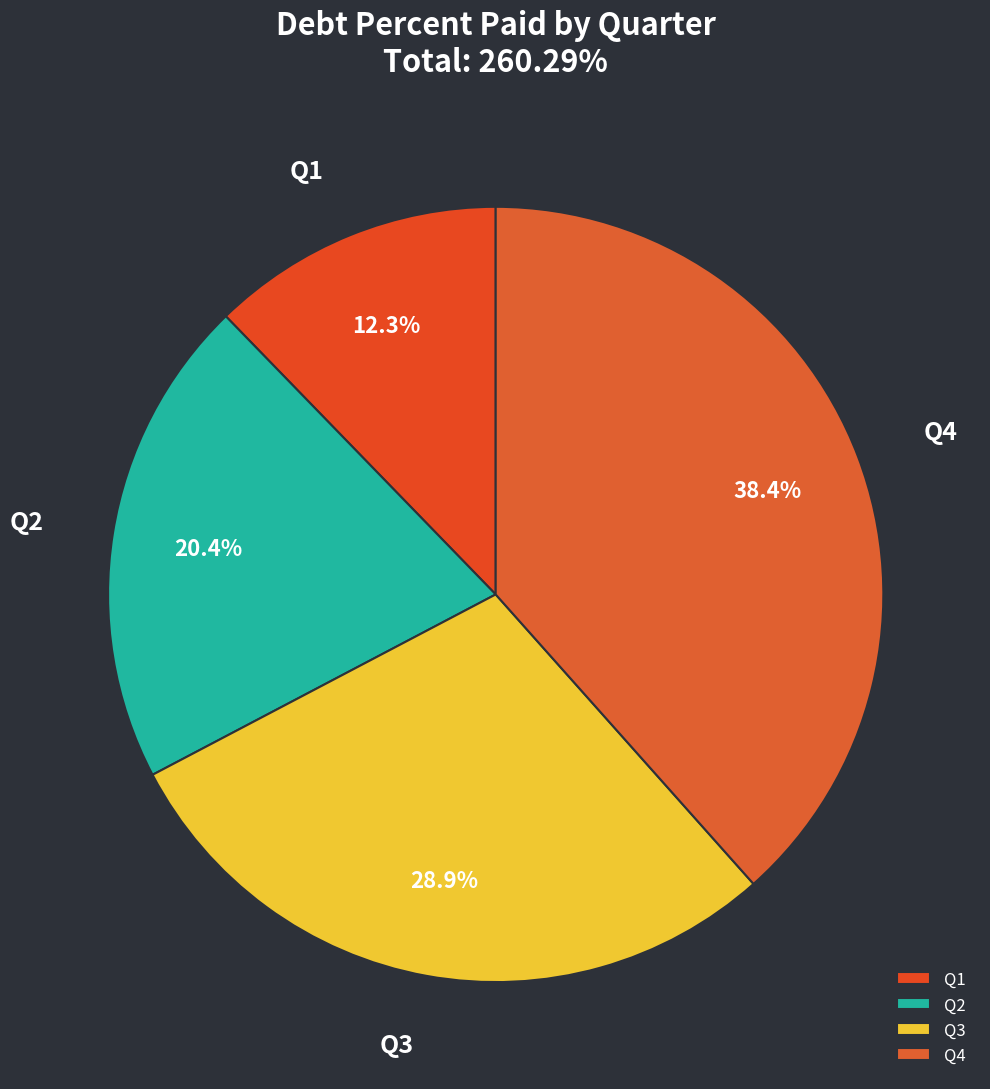

How much of the chart is everything except Q1?

87.7%